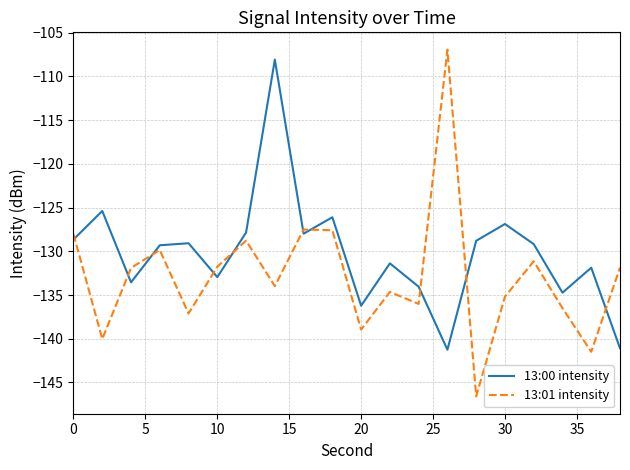

True or false: 13:01 intensity and 13:00 intensity cross at least once.

True